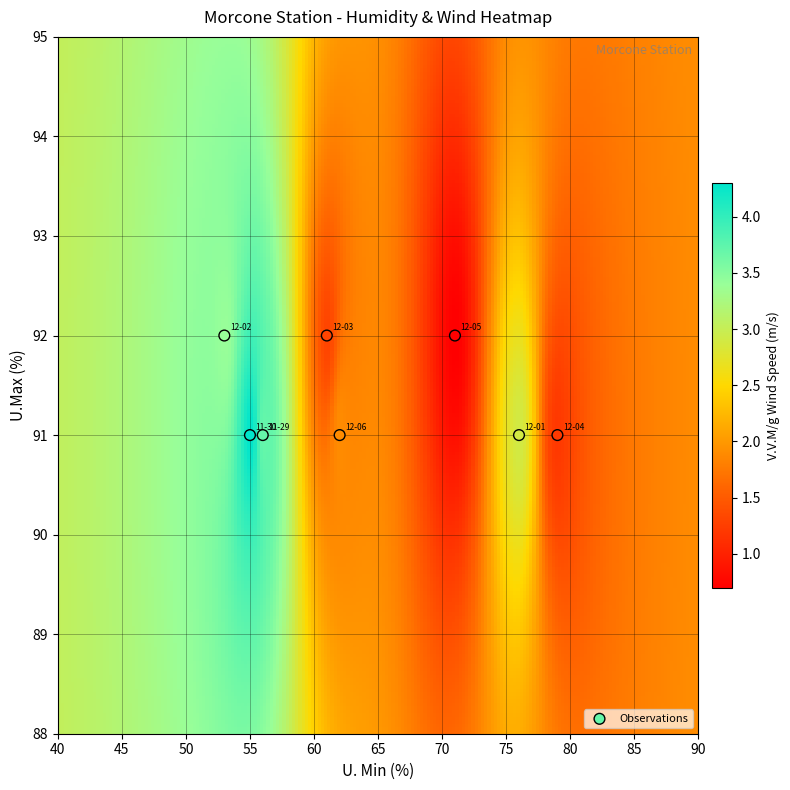

What is the average Y value?

91